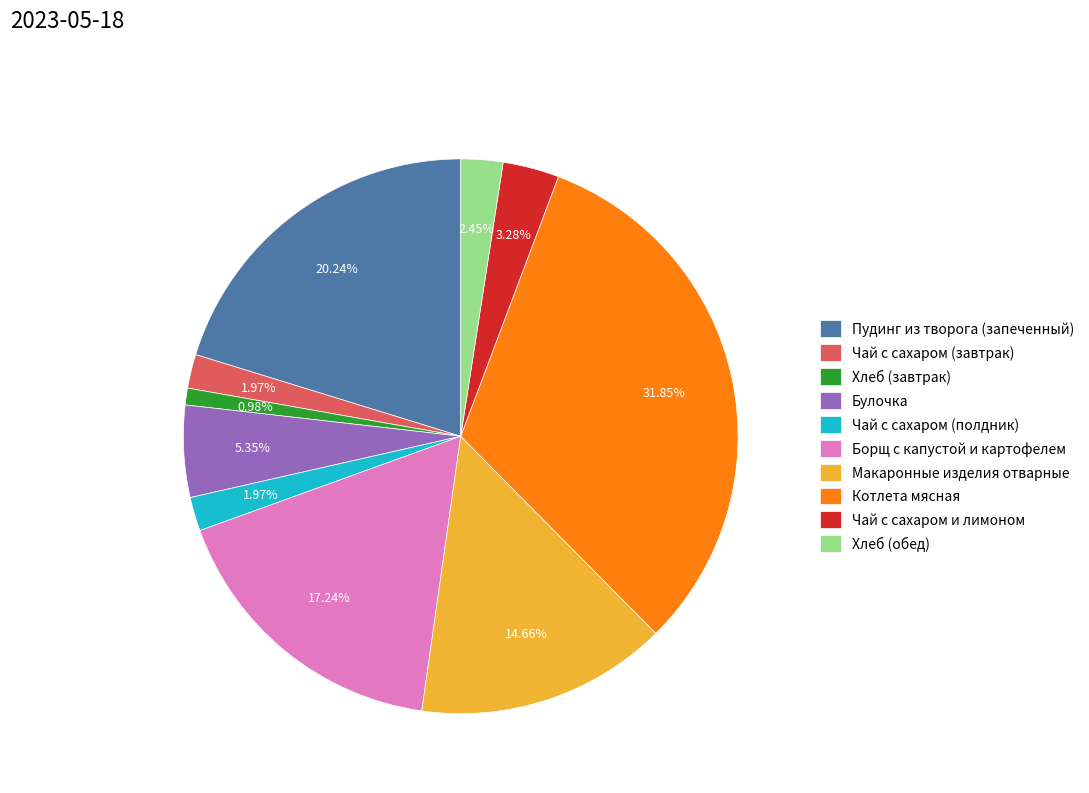

Which has a higher value, Котлета мясная or Хлеб (обед)?

Котлета мясная